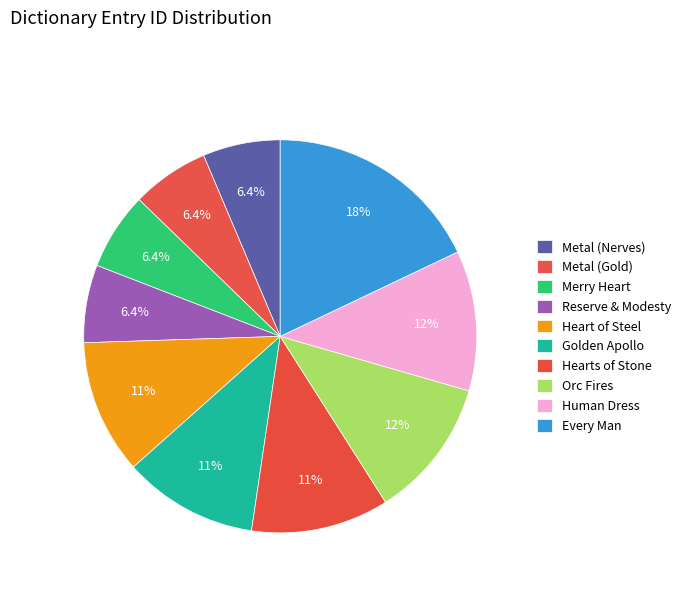

To the nearest percent, what portion does Heart of Steel represent?

11%